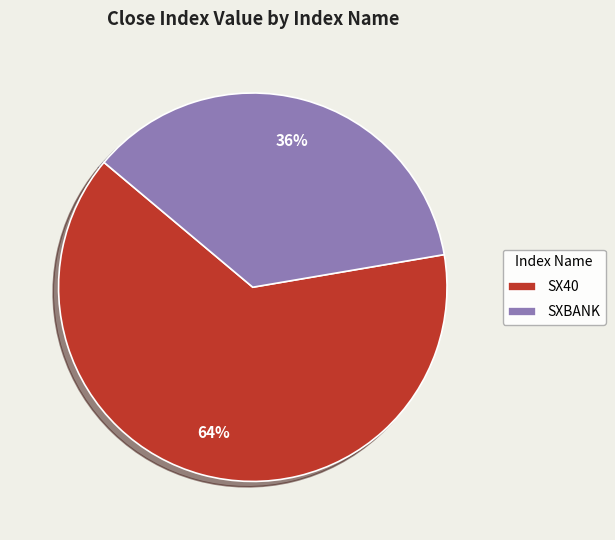

Which slice represents more than half of the pie?

SX40